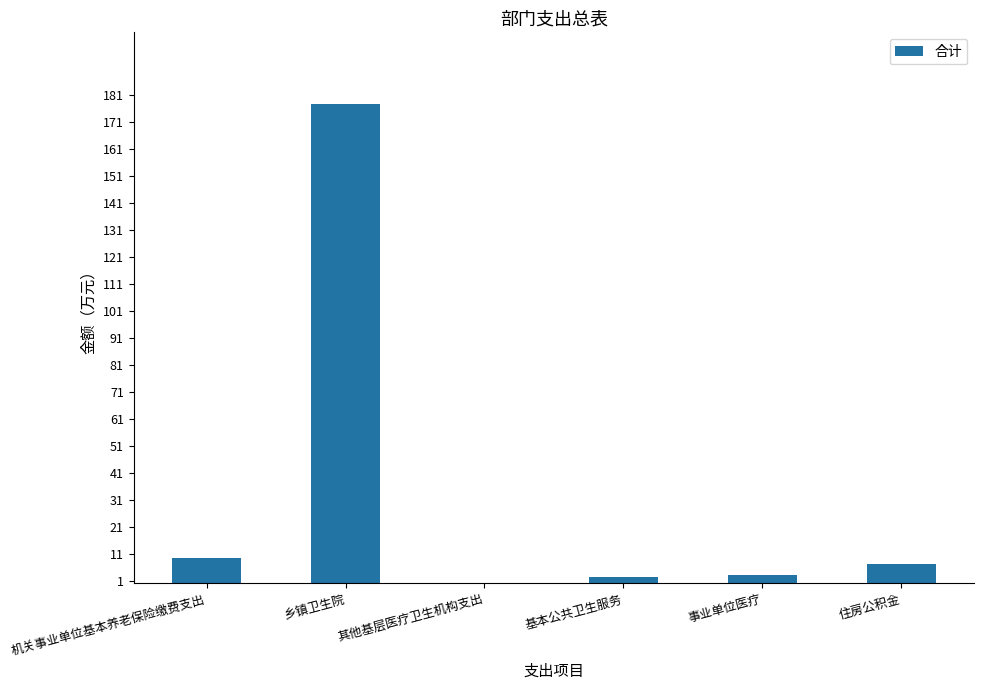

At which category does the chart reach its peak across all series?

乡镇卫生院